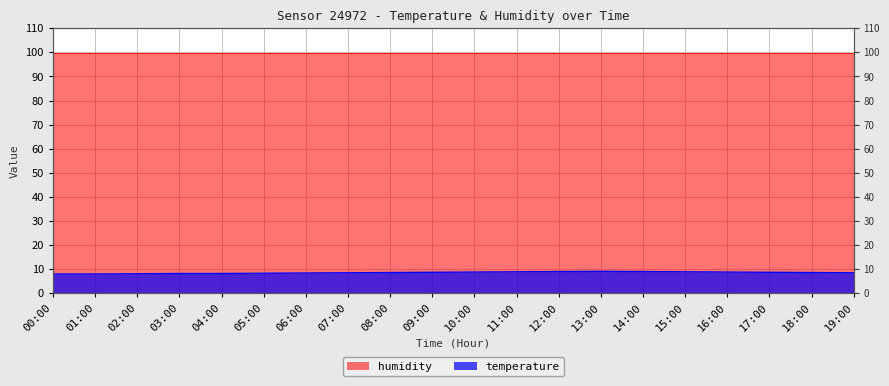

Rank the categories by value from lowest to highest.

00:00, 01:00, 02:00, 03:00, 04:00, 05:00, 06:00, 07:00, 19:00, 08:00, 18:00, 09:00, 17:00, 10:00, 16:00, 11:00, 15:00, 12:00, 14:00, 13:00